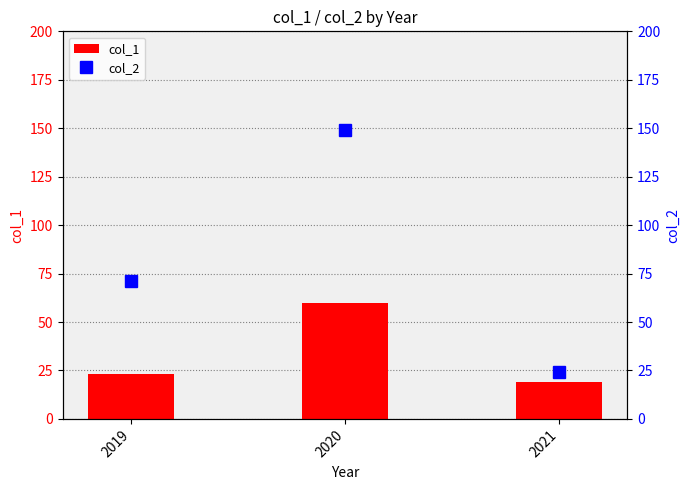

At which category does the chart reach its peak across all series?

2020